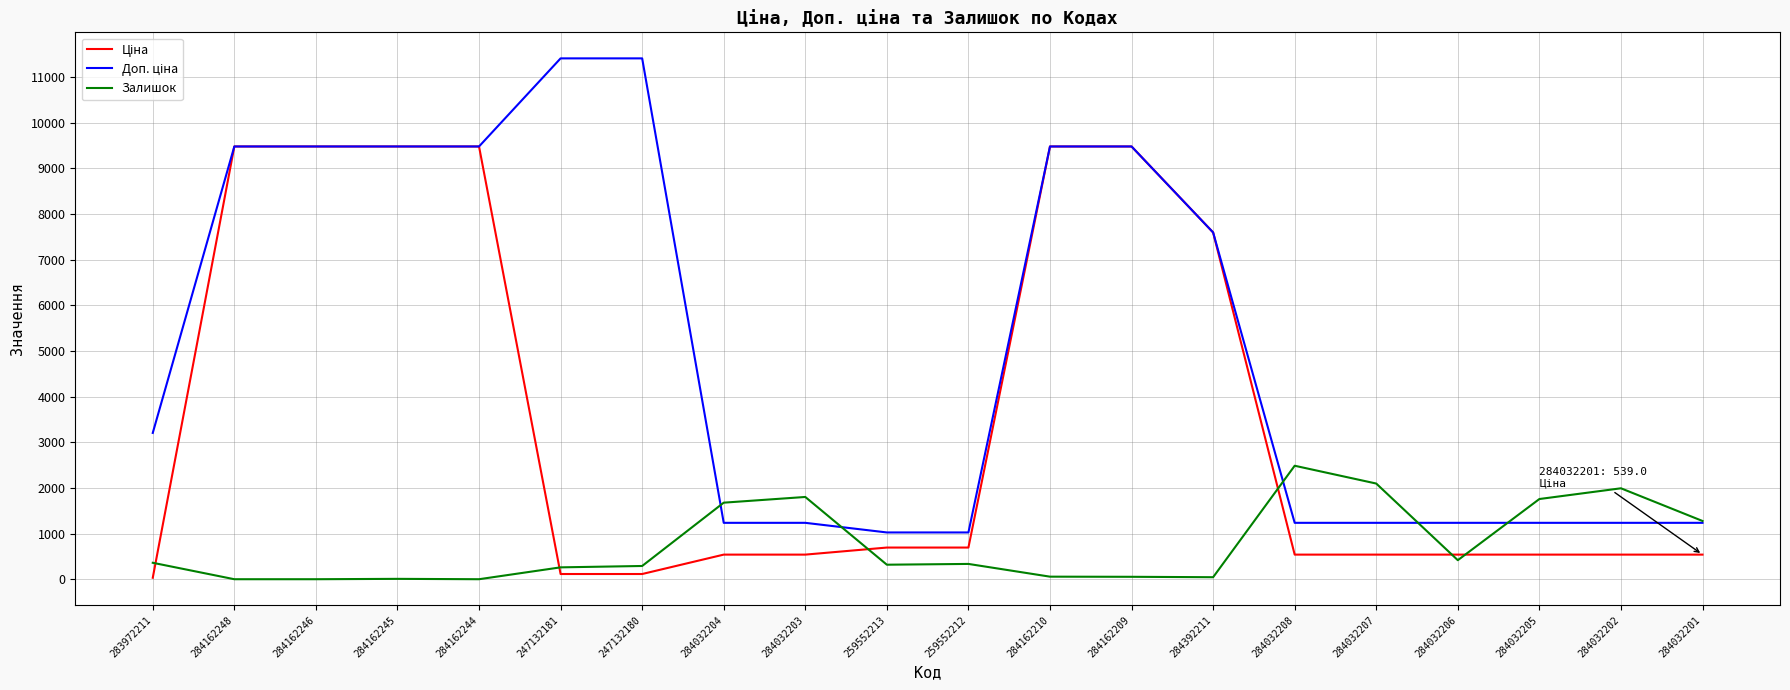

The Залишок series shows 3102.2 at 284032207. True or false?

False